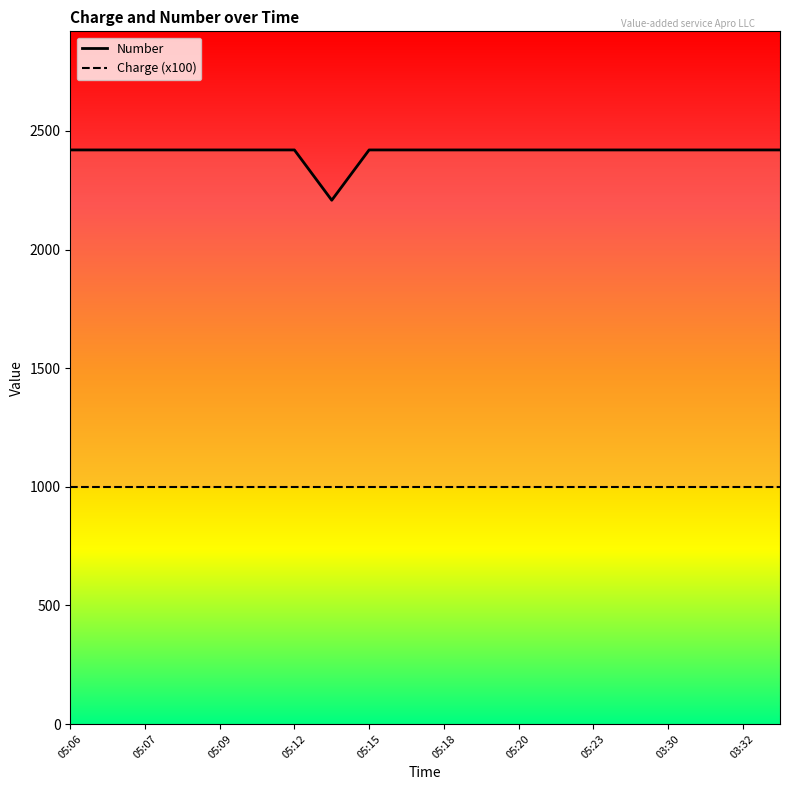

Reading left to right, list all the values displayed in this chart.

2420	2420	2420	2420	2420	2420	2420	2208	2420	2420	2420	2420	2420	2420	2420	2420	2420	2420	2420	2420